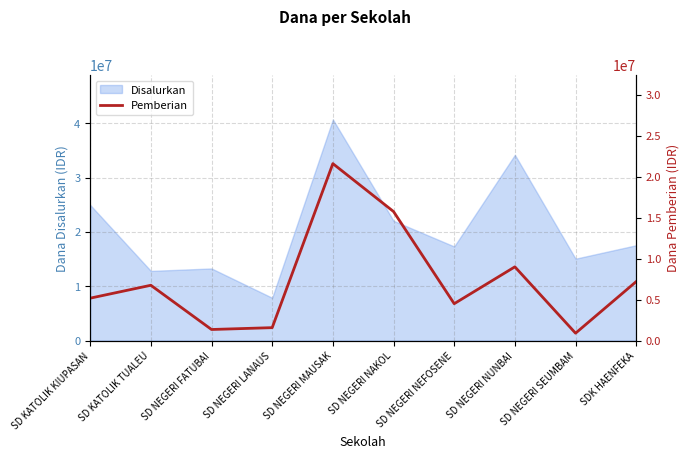

Where is Disalurkan nearest to the value 24300000?

SD KATOLIK KIUPASAN